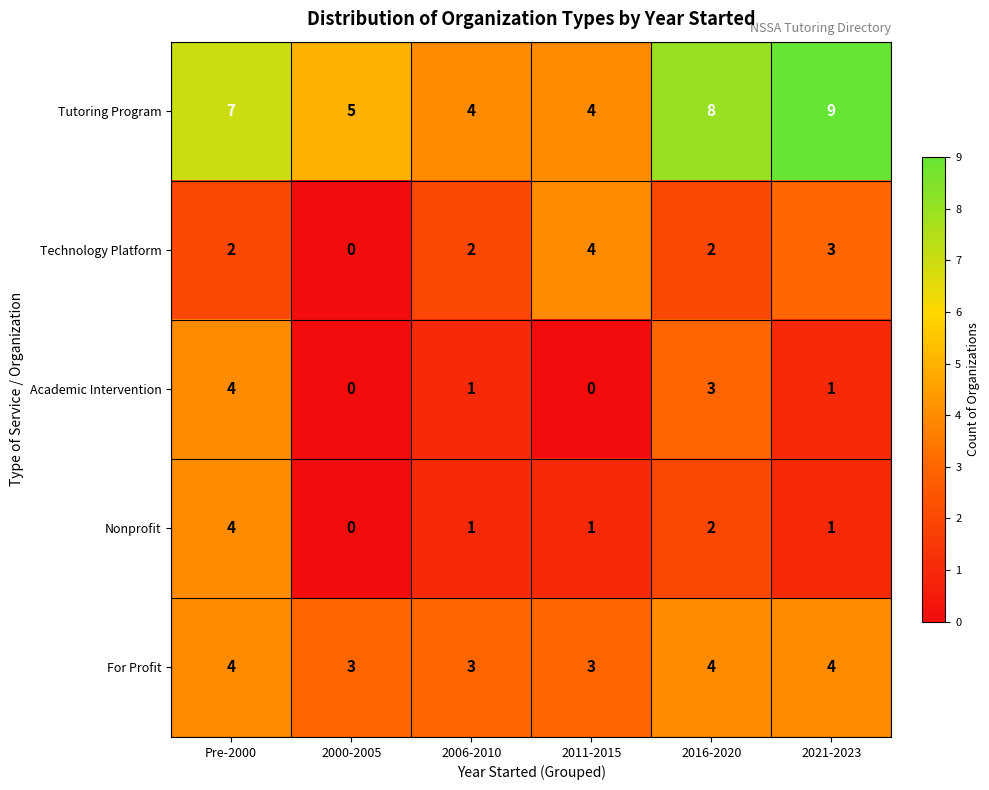

Which series has the widest spread of values?

Tutoring Program